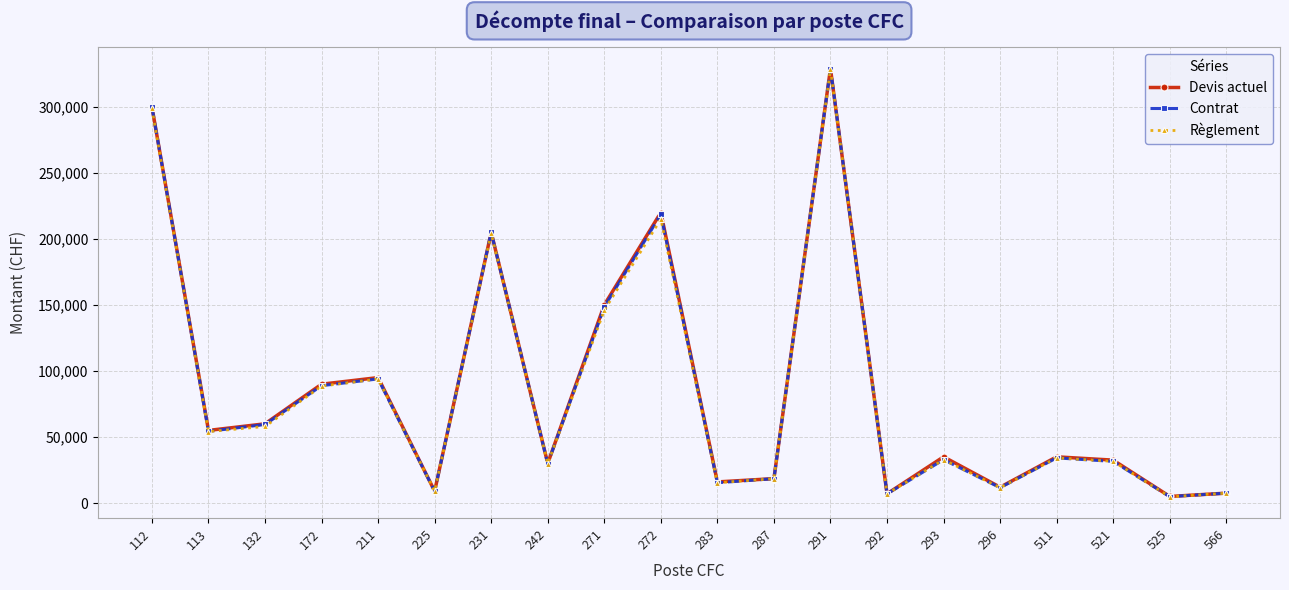

How many data points in Règlement are less than 34200?

10